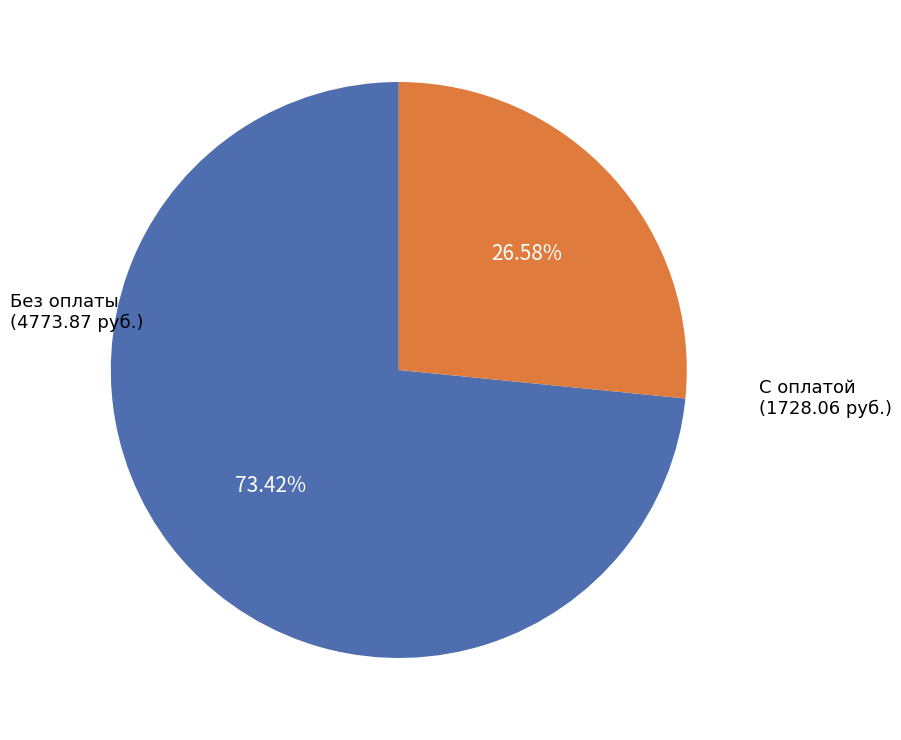

Approximately how many times larger is the value at Без оплаты compared to С оплатой?

2.8